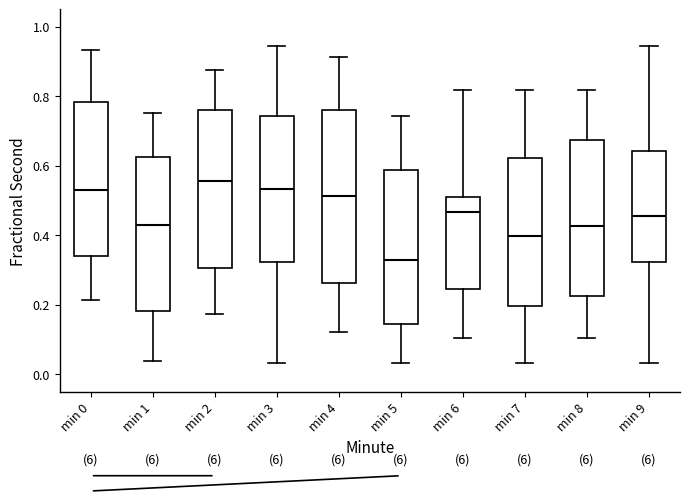

Where does the median line of the box for min 9 sit on the y-axis? The values are not printed on the chart, so give them approximately, as read against the axis.

0.46